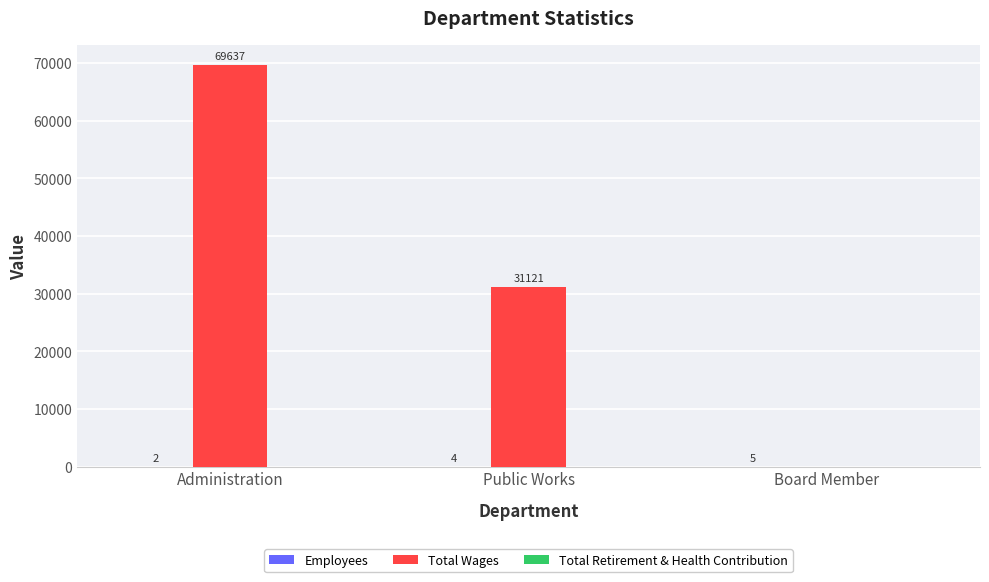

At which label does Total Wages reach its peak?

Administration